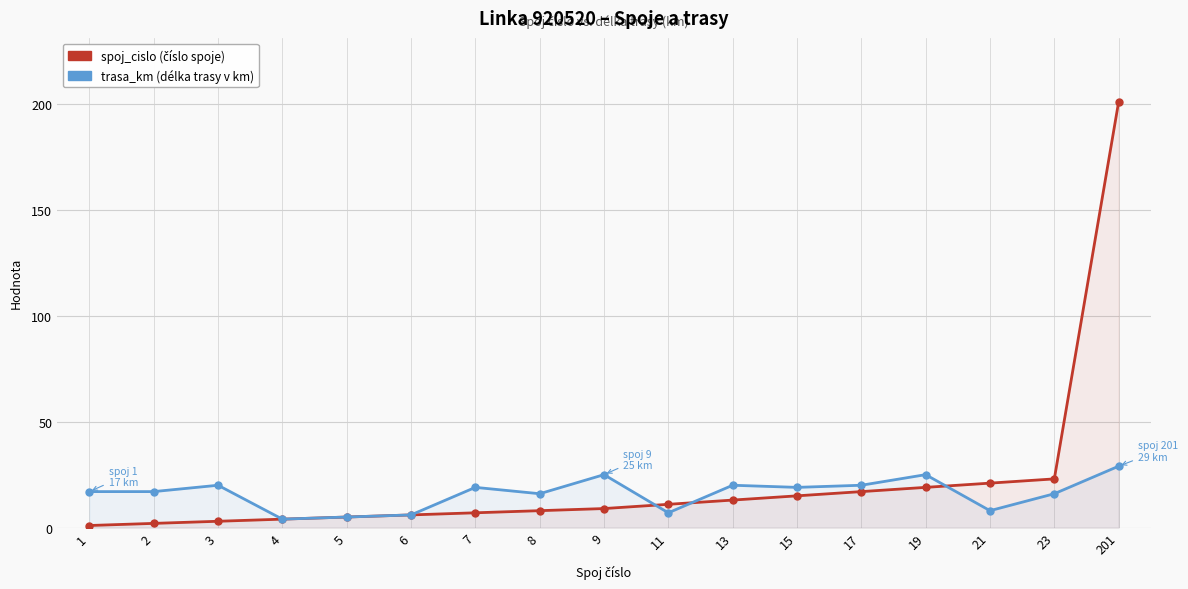

What is the difference between the maximum and minimum values in the trasa_km series?

25